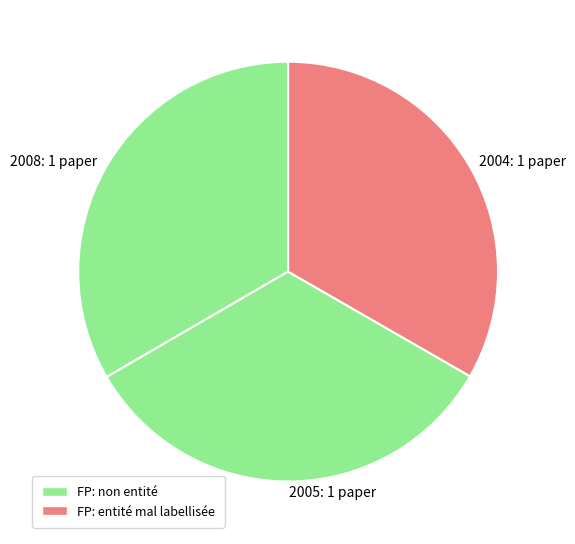

Approximately how many times larger is the value at 2008: 1 paper compared to 2004: 1 paper?

1.0